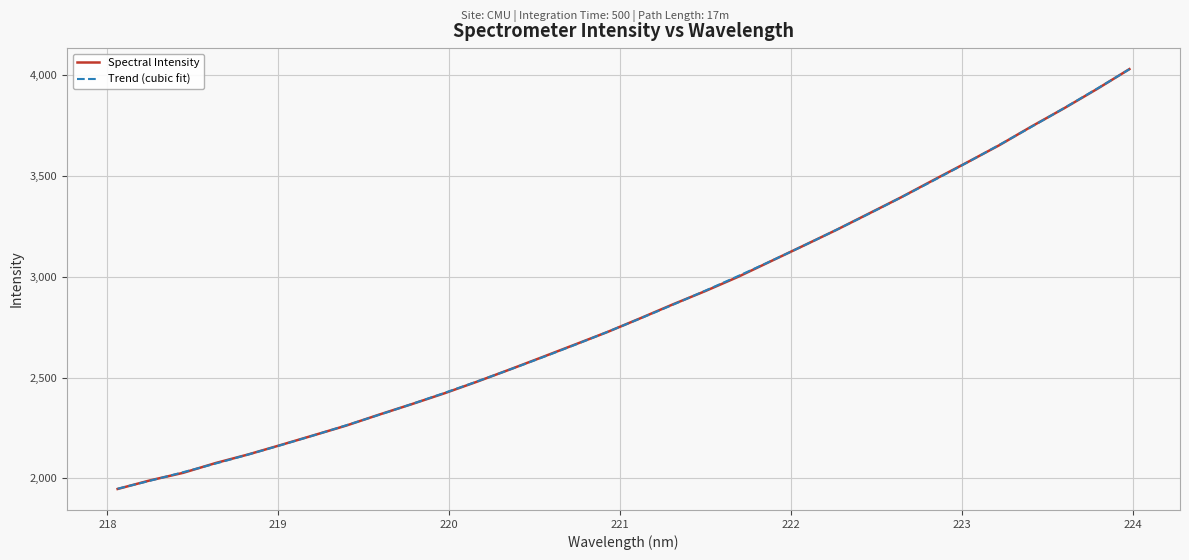

What is the difference between the maximum and minimum values?

2081.9